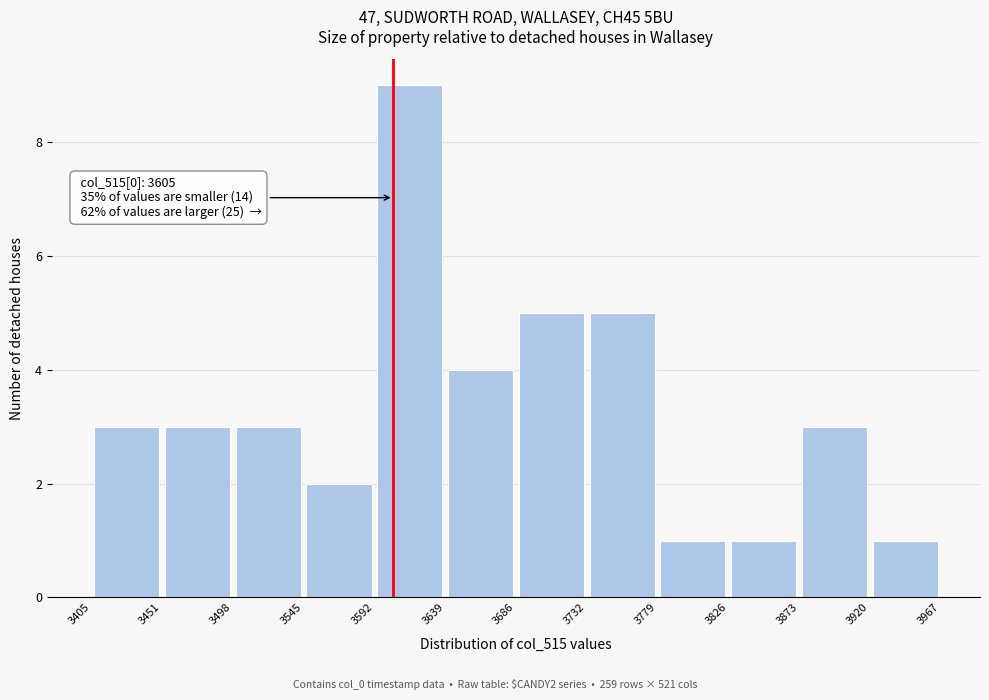

Which range on the x-axis has the tallest bar?

3592 to 3639